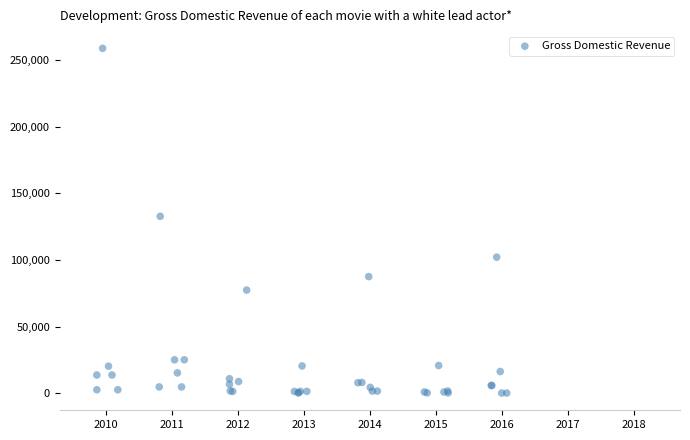

What Y value in the scatter plot is closest to 129514?

132817.0